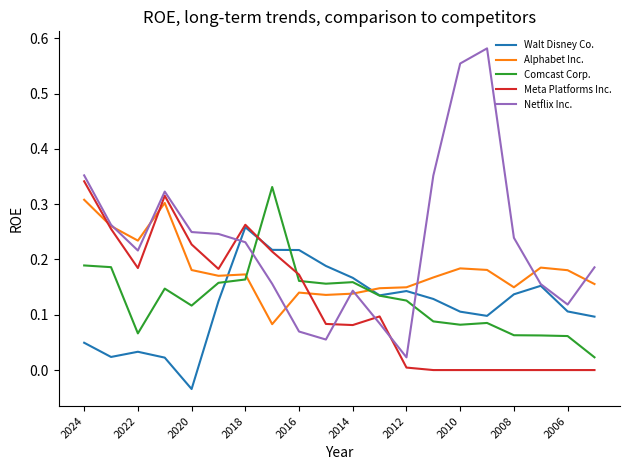

Which series has the largest total across all categories?

Netflix Inc.